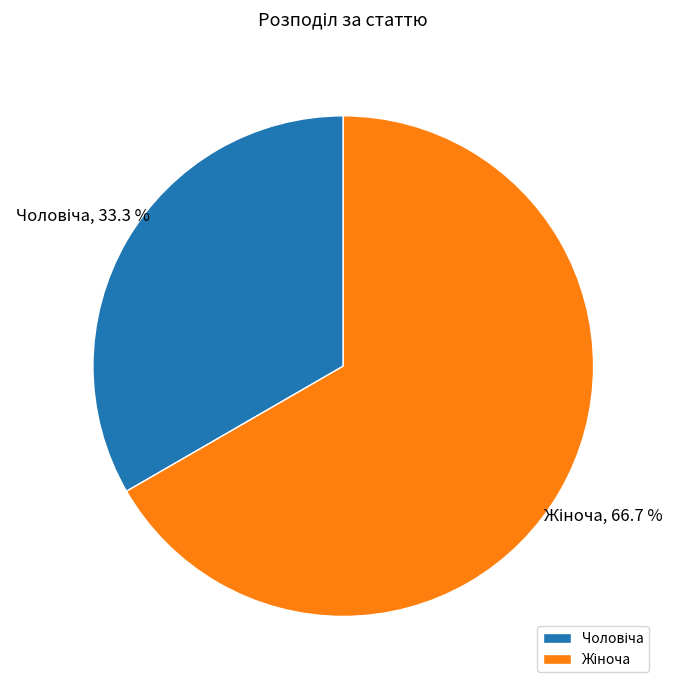

Is there a majority slice in this chart?

Yes